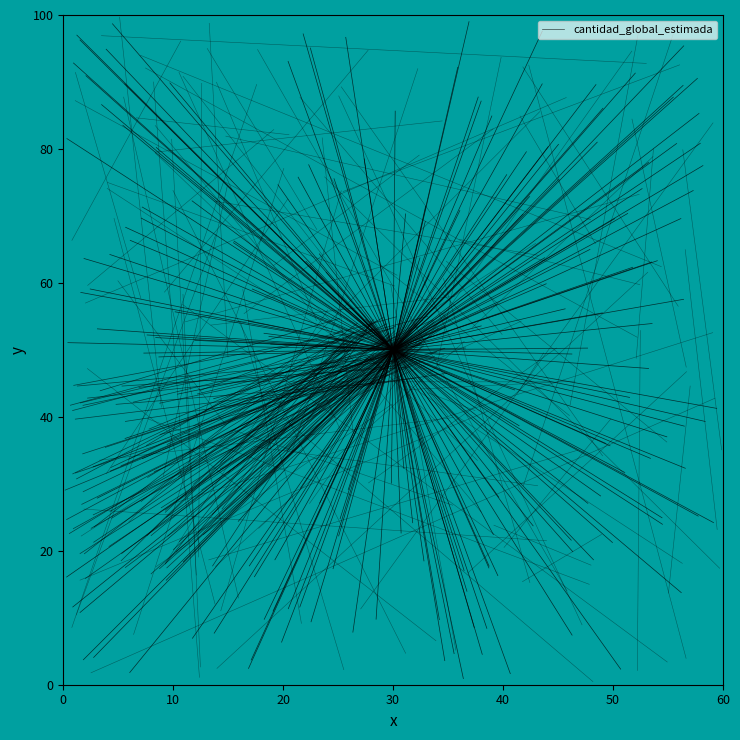

How many values are below 95?

1